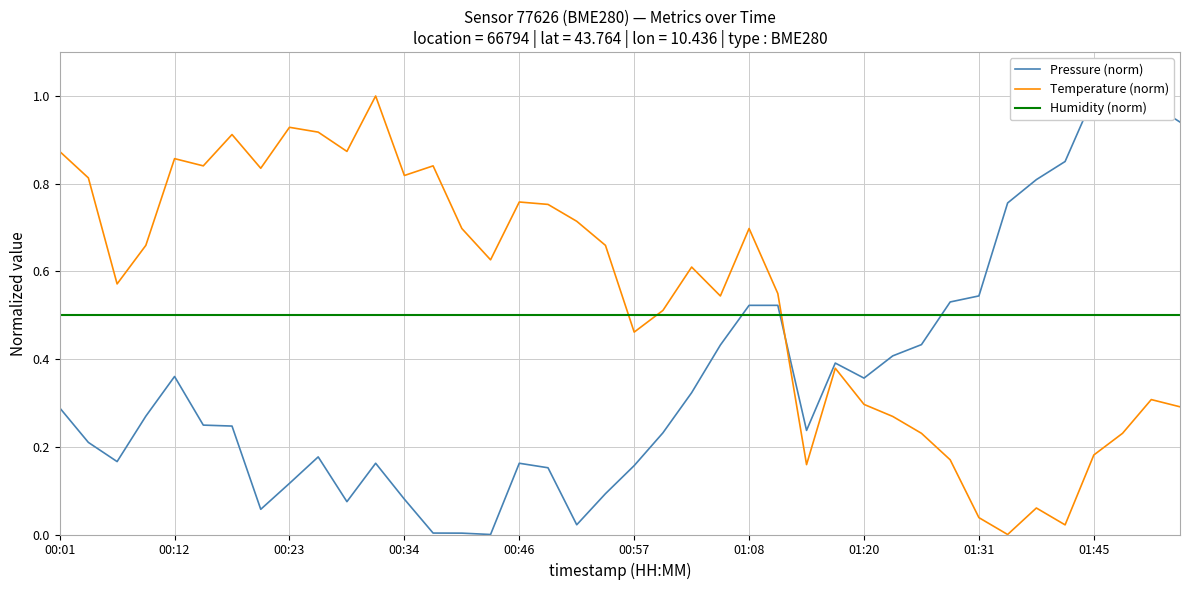

What is the spread (max minus min) of values at 10?

0.8